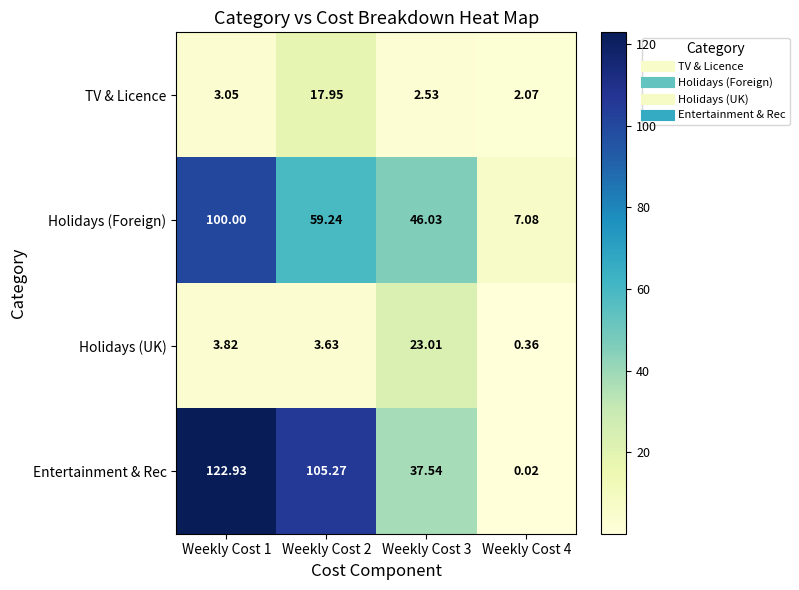

Rank the series at Weekly Cost 1 from highest to lowest value.

Entertainment & Rec, Holidays (Foreign), Holidays (UK), TV & Licence